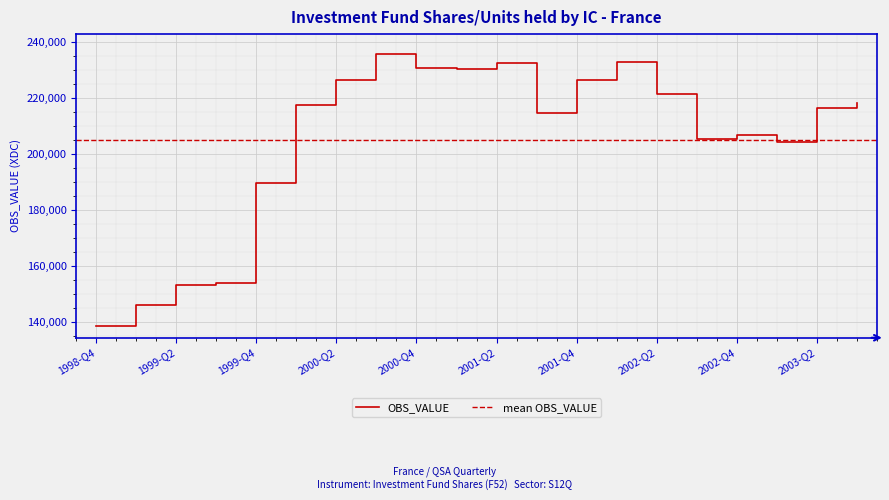

What is the minimum value for OBS_VALUE?

138552